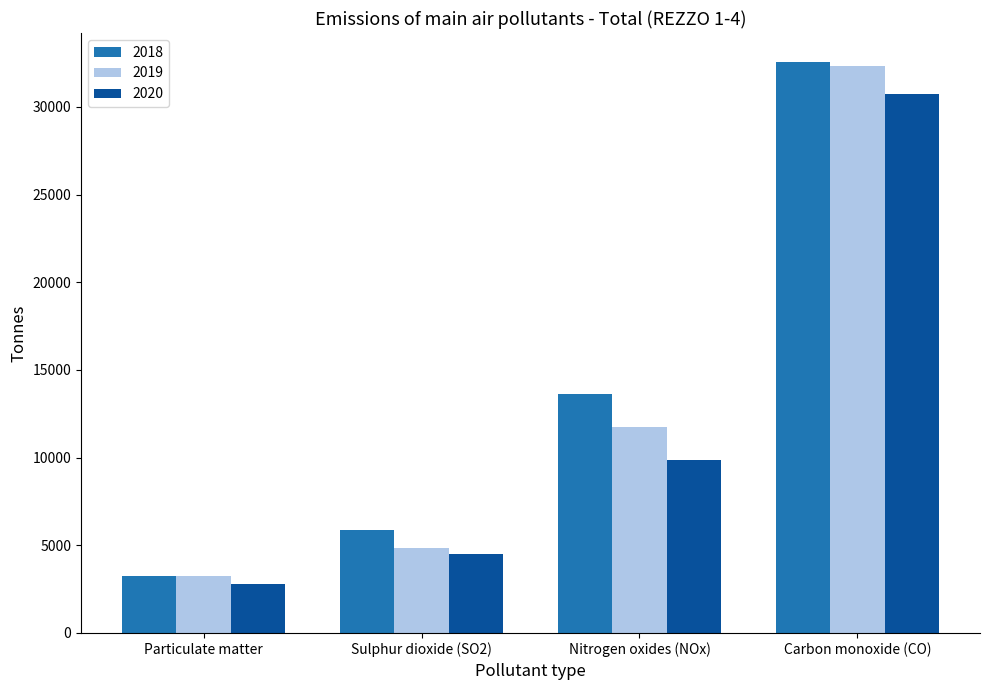

Which series has the widest spread of values?

2018